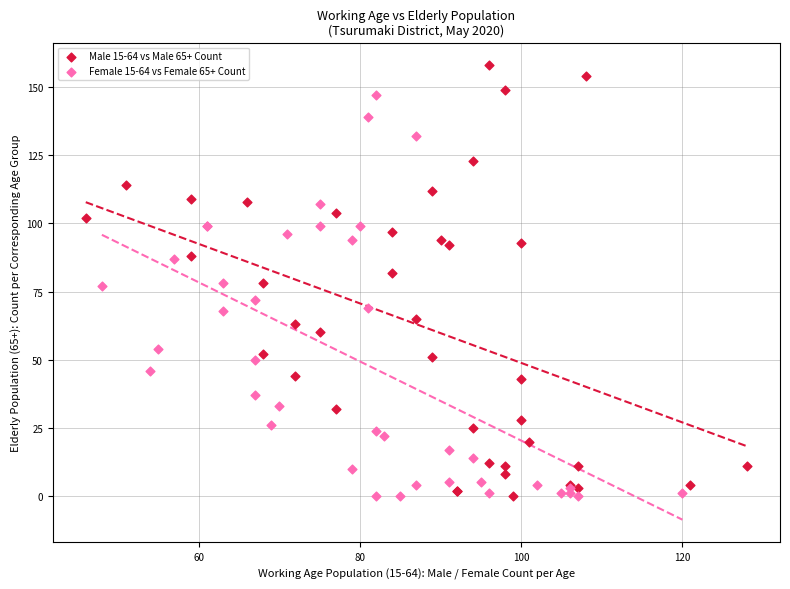

Which series contains the highest Y value?

Male 15-64 vs Male 65+ Count